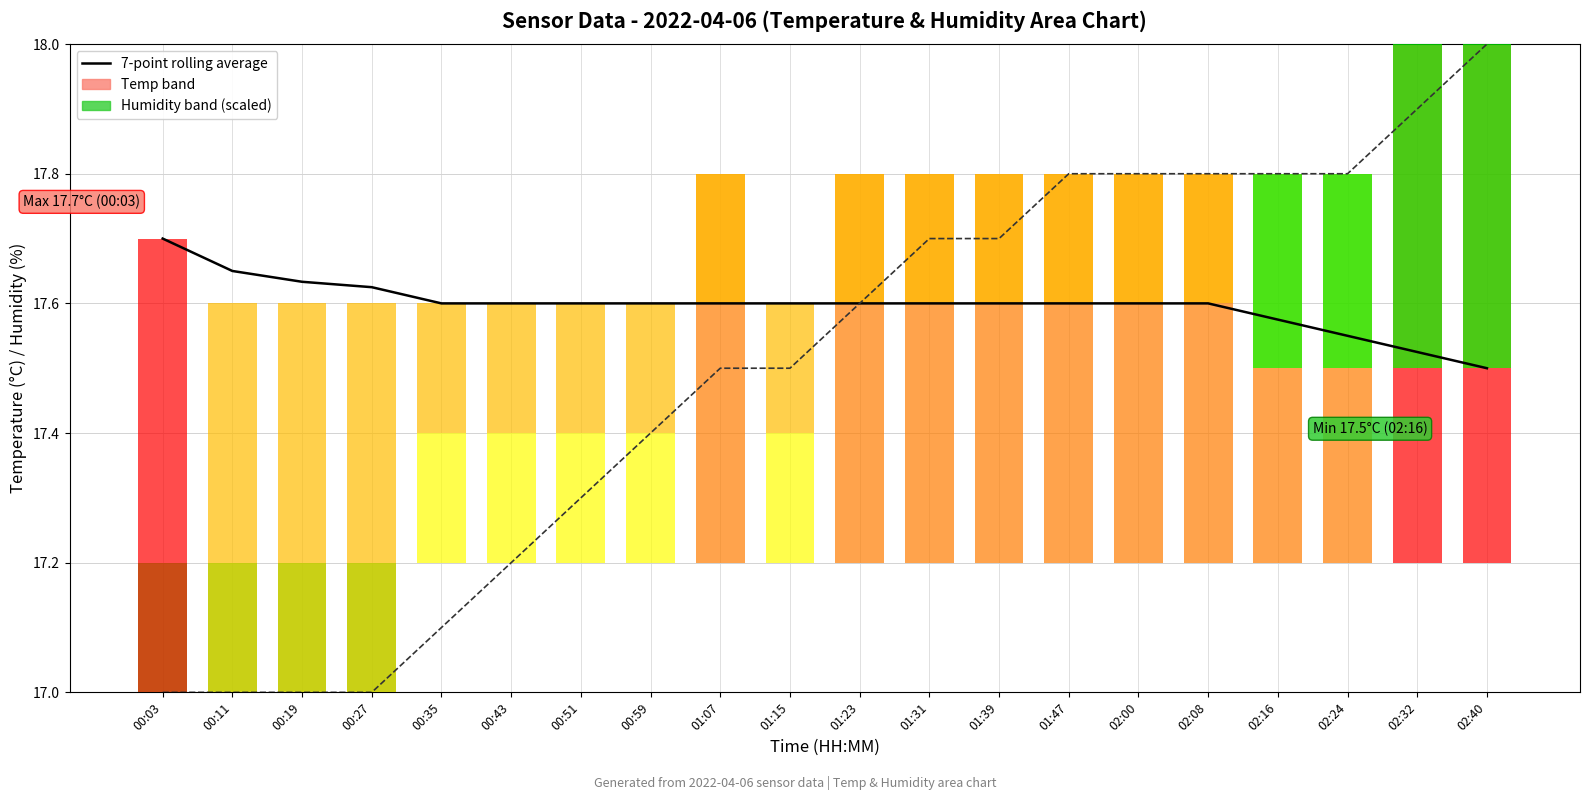

What is the sum of all 7-point rolling avg (Humidity scaled) values?

349.9